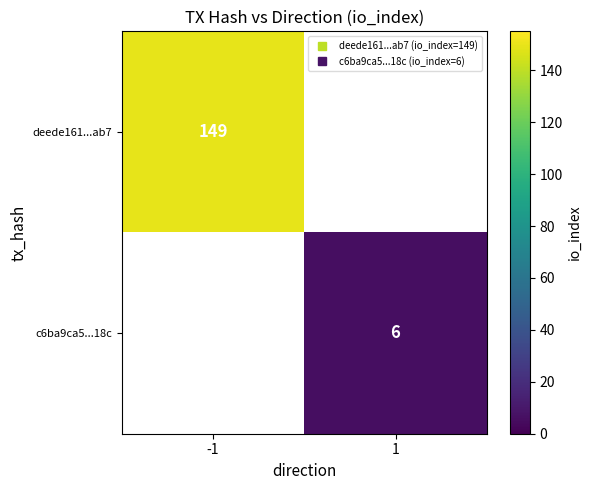

What is the minimum value shown in the chart?

6.0